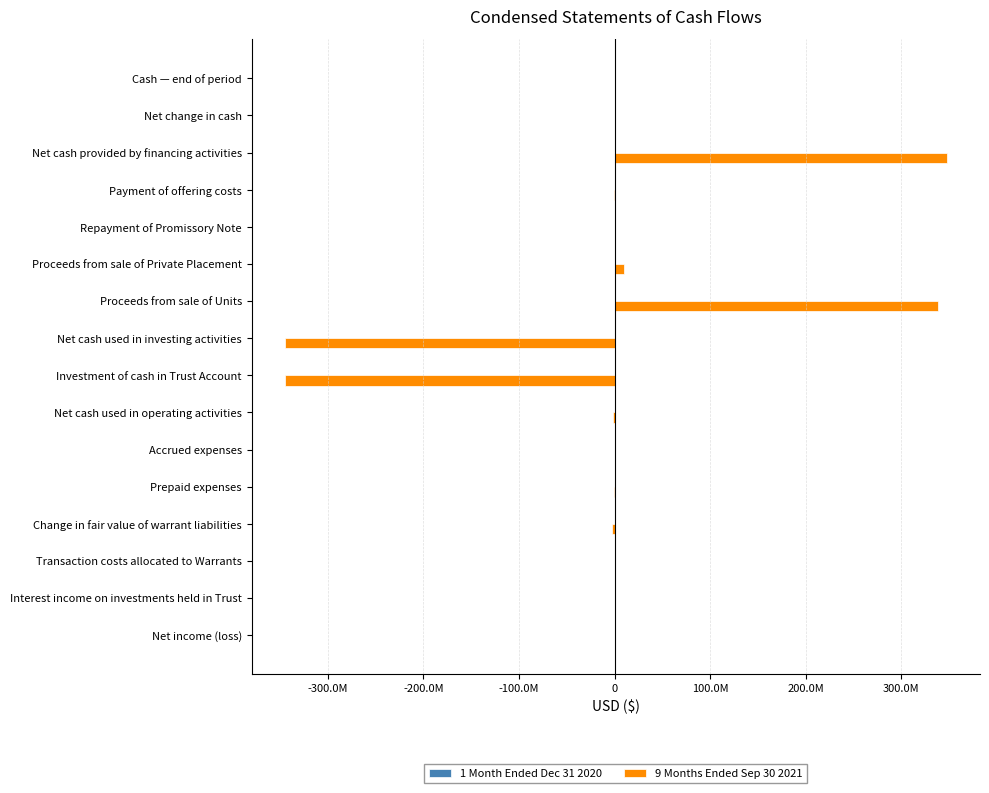

What is the average value of the 1 Month Ended Dec 31 2020 series?

-312